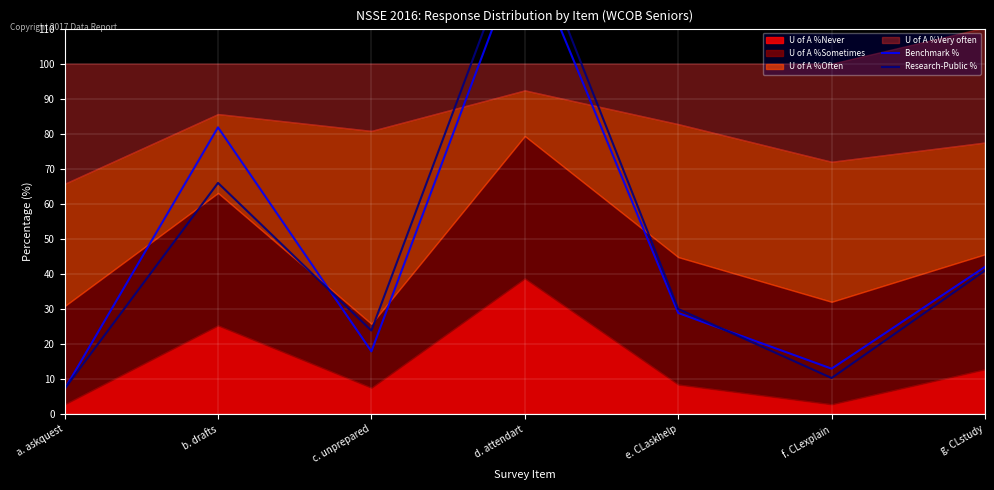

At which label does Research-Public % reach its minimum?

a. askquest